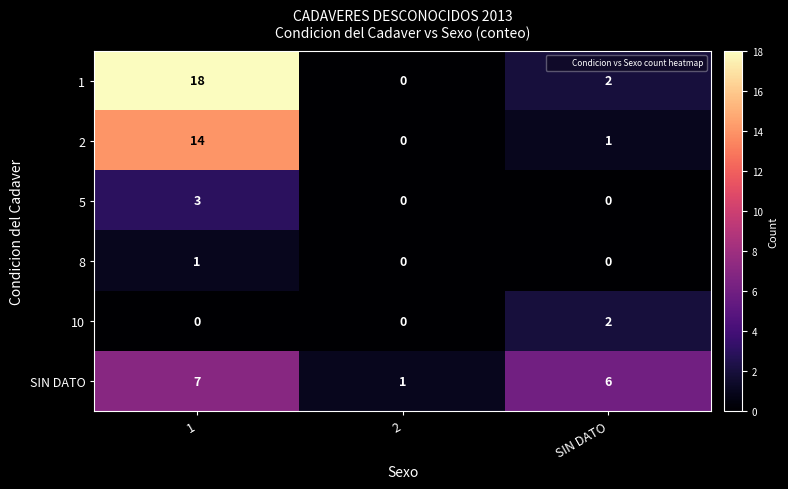

The 5 series shows 1 at 2. True or false?

False